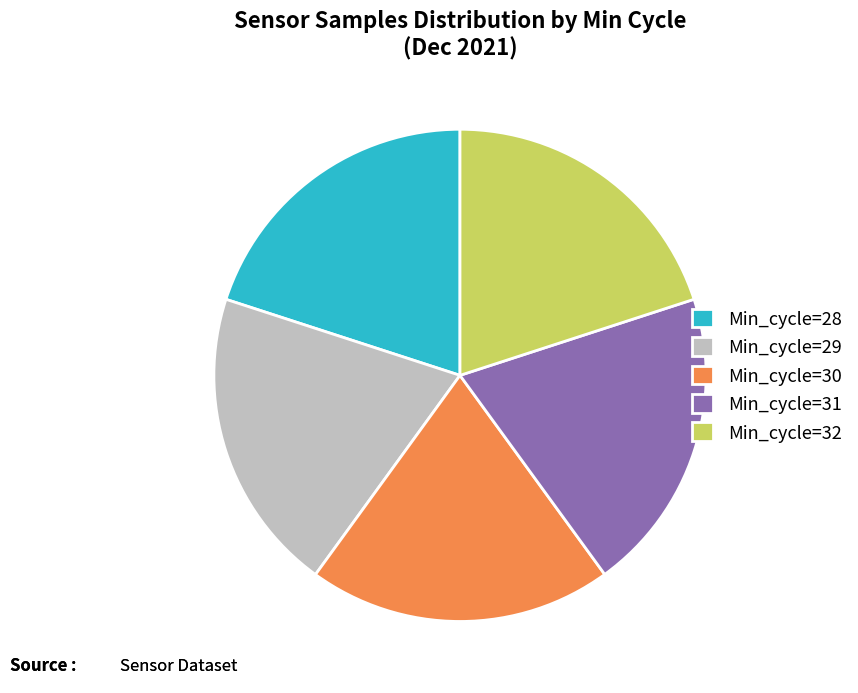

Is it true that Min_cycle=32 is 20% of the pie?

True